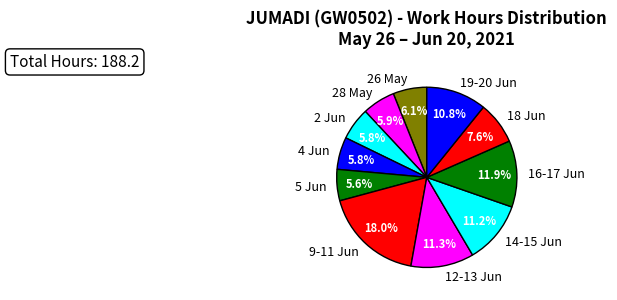

Which slice is the largest?

9-11 Jun